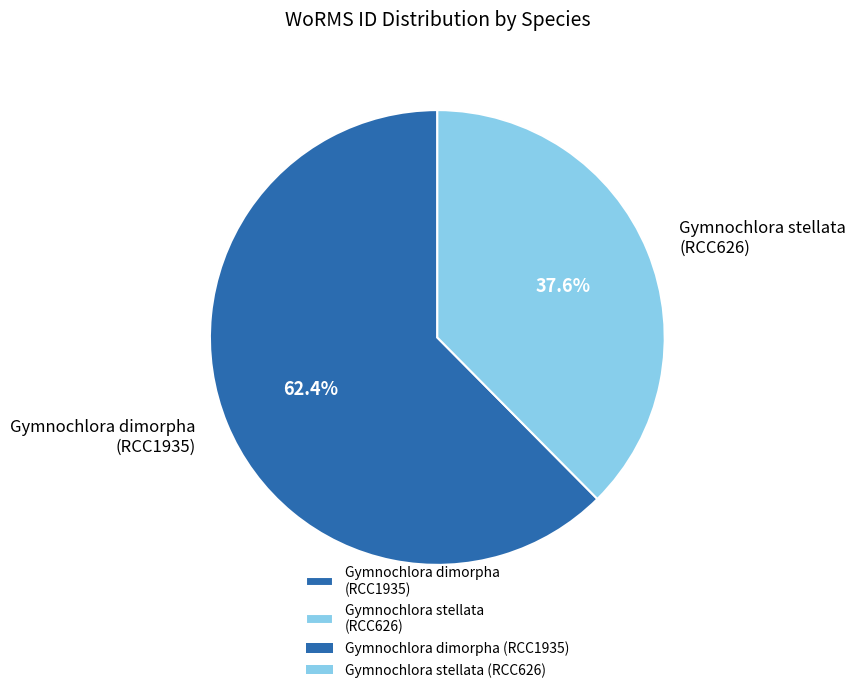

Which has a higher value, Gymnochlora dimorpha (RCC1935) or Gymnochlora stellata (RCC626)?

Gymnochlora dimorpha (RCC1935)